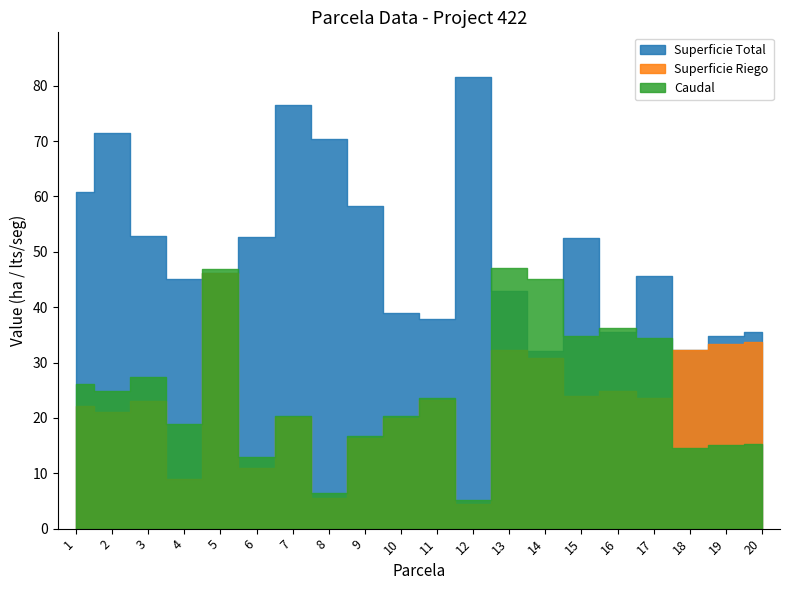

At which category does Superficie Riego reach its first local valley?

2